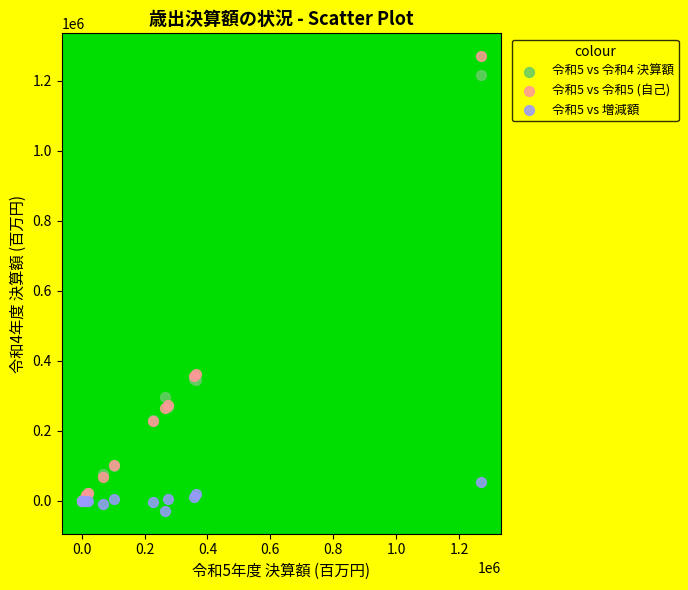

Which series reaches the maximum Y coordinate?

令和5 vs 令和5 (自己)